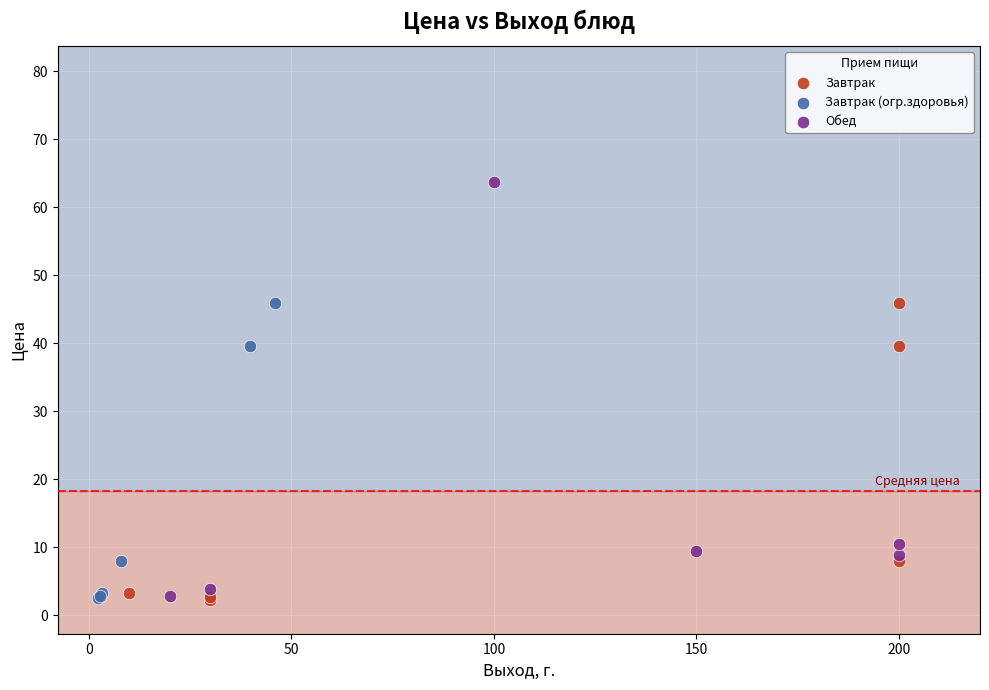

Which series contains the highest Y value?

Обед